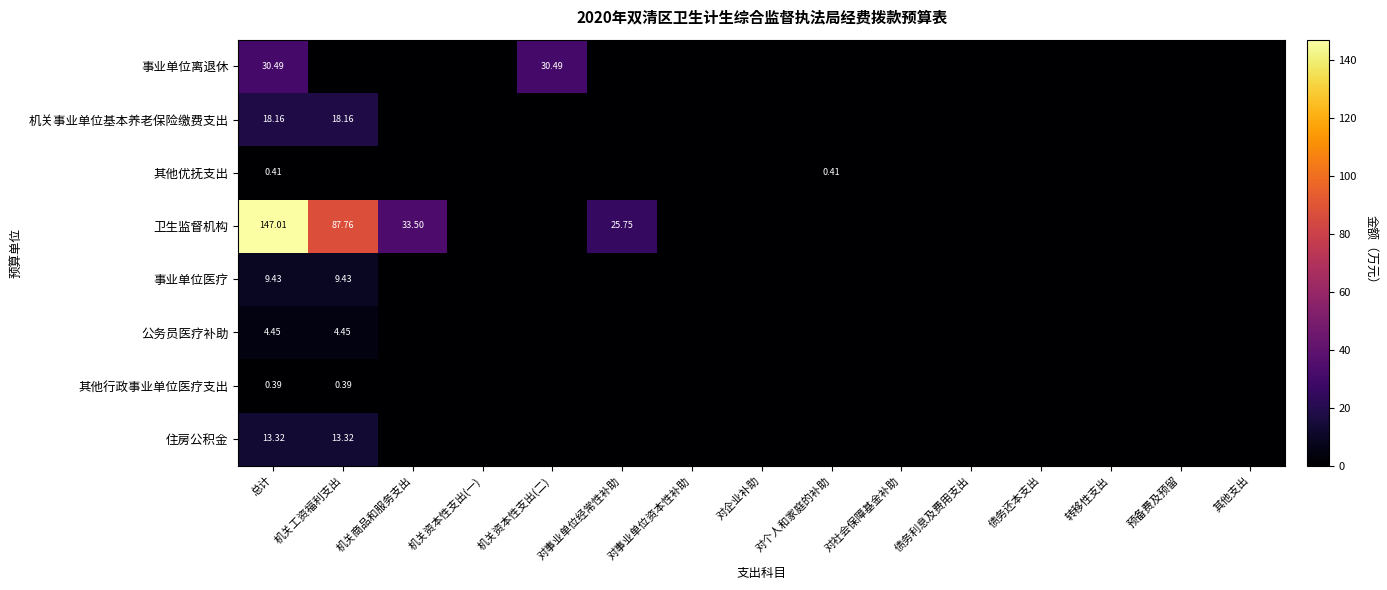

What is the difference between the maximum and minimum values in the 公务员医疗补助 series?

4.5